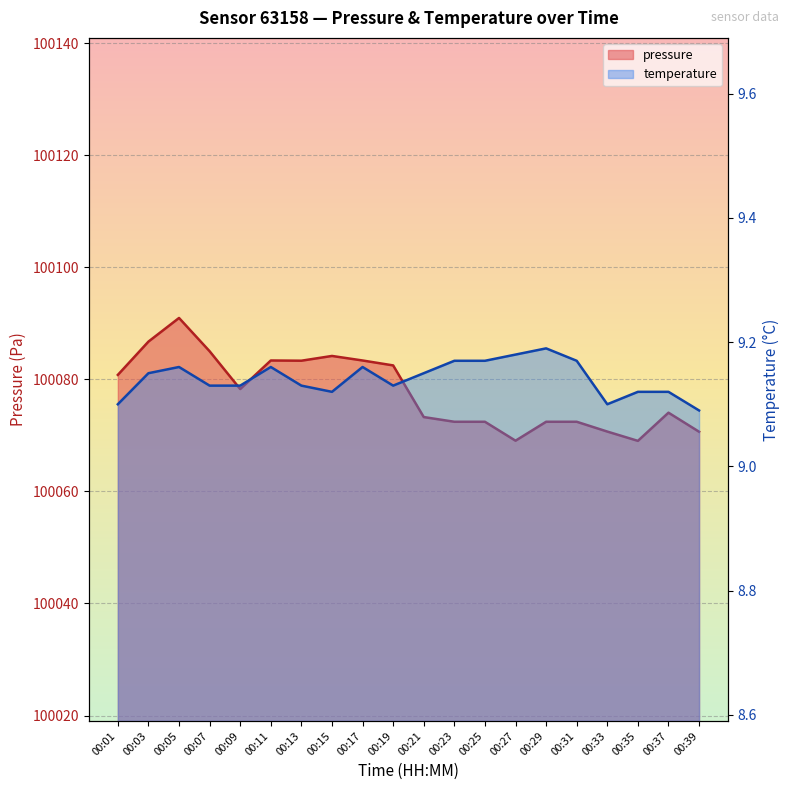

Reading left to right, transcribe all the data shown in this chart.

pressure: 00:01=100080.8	00:03=100086.8	00:05=100091.0	00:07=100085.0	00:09=100078.3	00:11=100083.4	00:13=100083.3	00:15=100084.2	00:17=100083.4	00:19=100082.5	00:21=100073.3	00:23=100072.4	00:25=100072.4	00:27=100069.1	00:29=100072.4	00:31=100072.4	00:33=100070.7	00:35=100069.0	00:37=100074.1	00:39=100070.7
temperature: 00:01=9.1	00:03=9.2	00:05=9.2	00:07=9.1	00:09=9.1	00:11=9.2	00:13=9.1	00:15=9.1	00:17=9.2	00:19=9.1	00:21=9.2	00:23=9.2	00:25=9.2	00:27=9.2	00:29=9.2	00:31=9.2	00:33=9.1	00:35=9.1	00:37=9.1	00:39=9.1